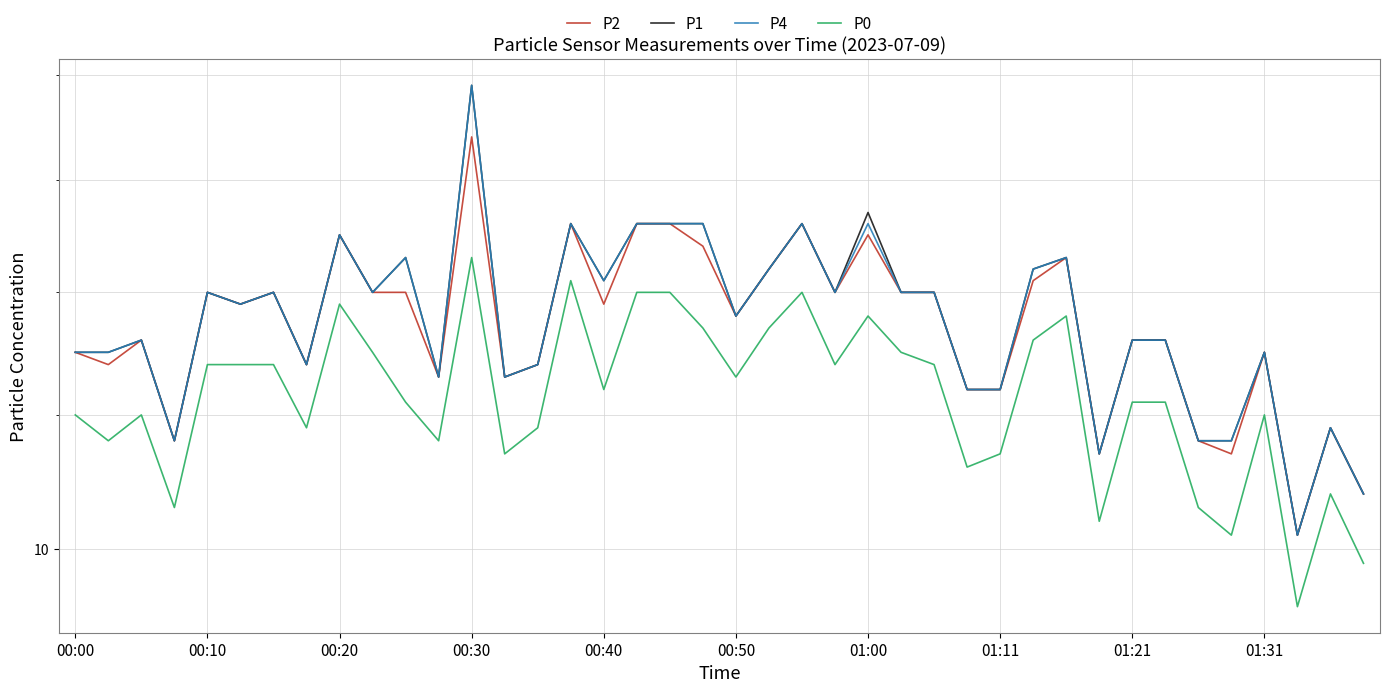

How many interior local peaks does the P0 series have?

9